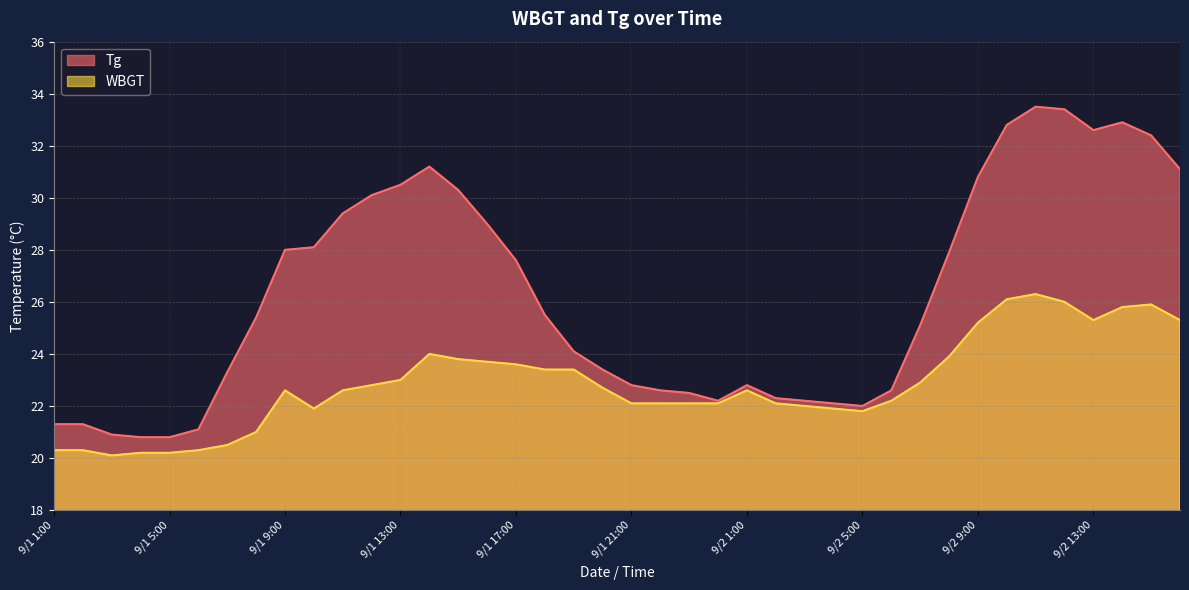

True or false: WBGT and Tg intersect in this chart.

False